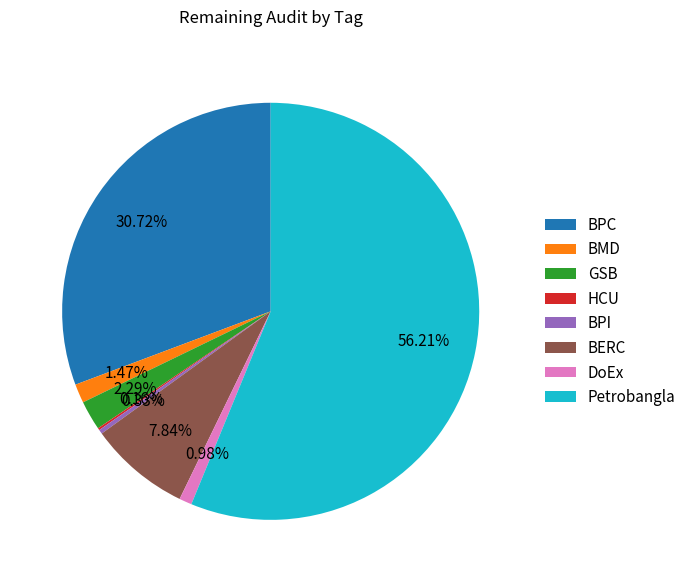

Is it true that BPI is 6% of the pie?

False